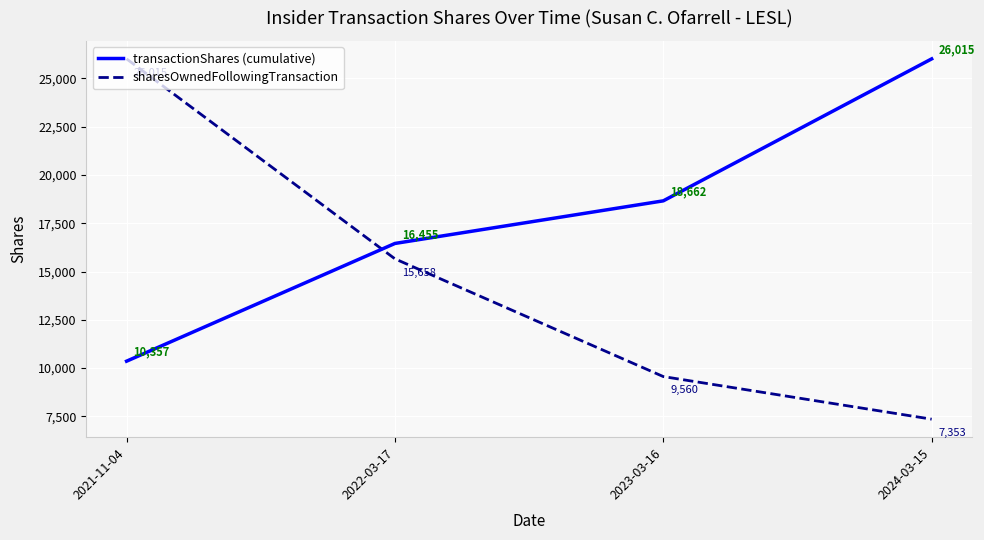

What are all the series names shown in the legend?

transactionShares (cumulative), sharesOwnedFollowingTransaction